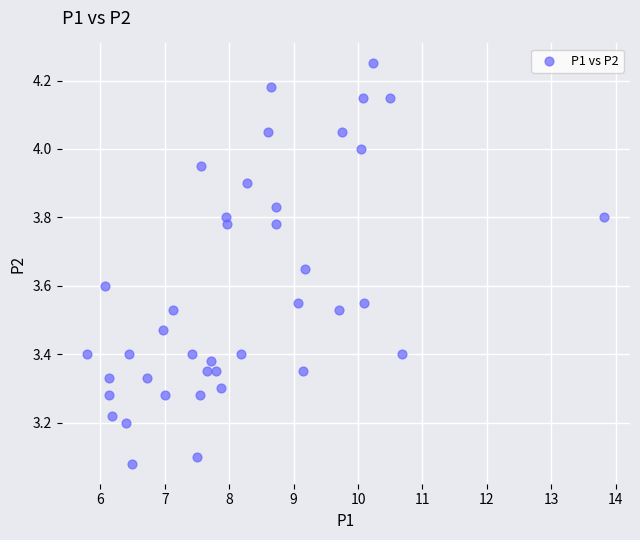

What is the range of Y values (max minus min)?

1.2